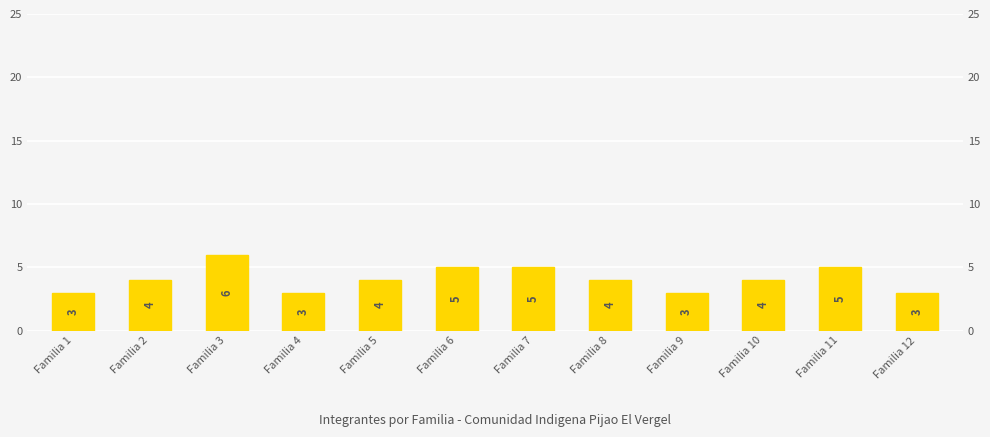

Rank the categories by value from highest to lowest.

Familia 3, Familia 6, Familia 7, Familia 11, Familia 2, Familia 5, Familia 8, Familia 10, Familia 1, Familia 4, Familia 9, Familia 12